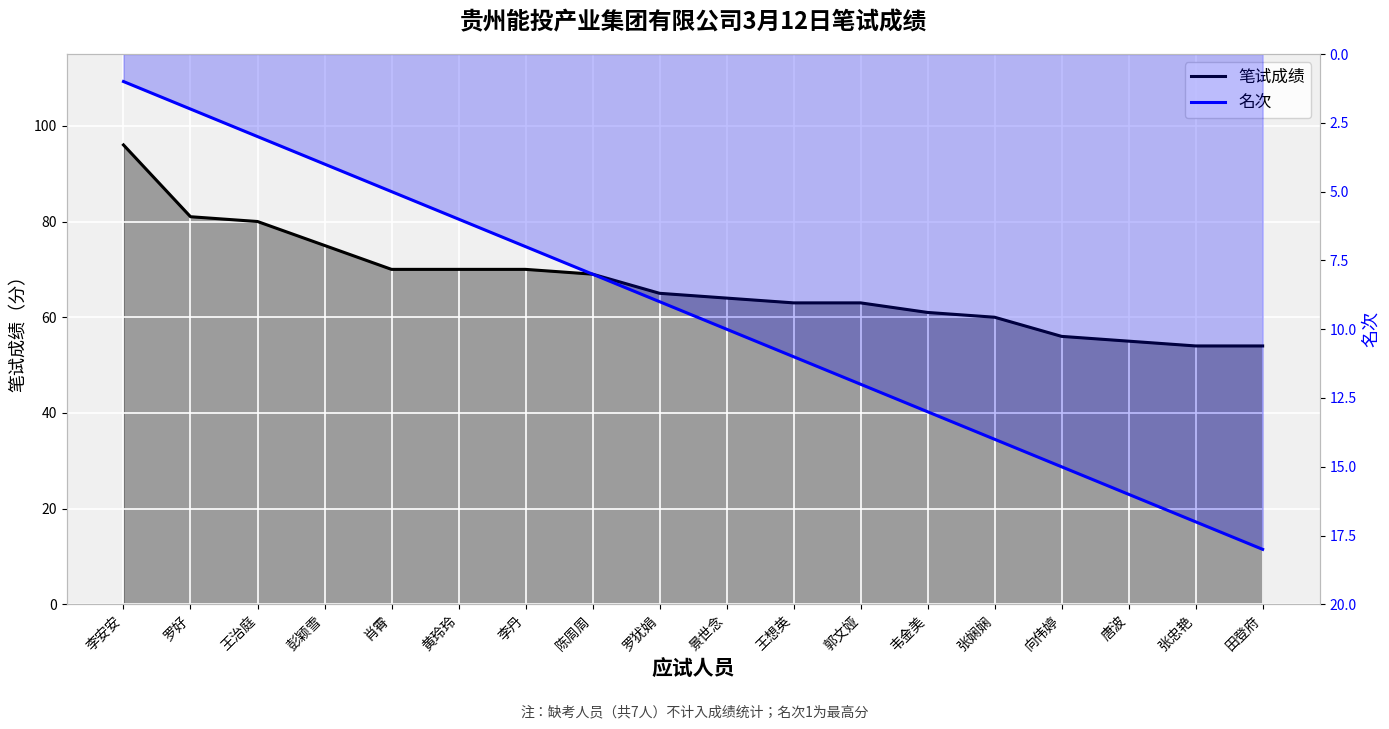

What is the value of the 笔试成绩 point at the 18th from the left?

54